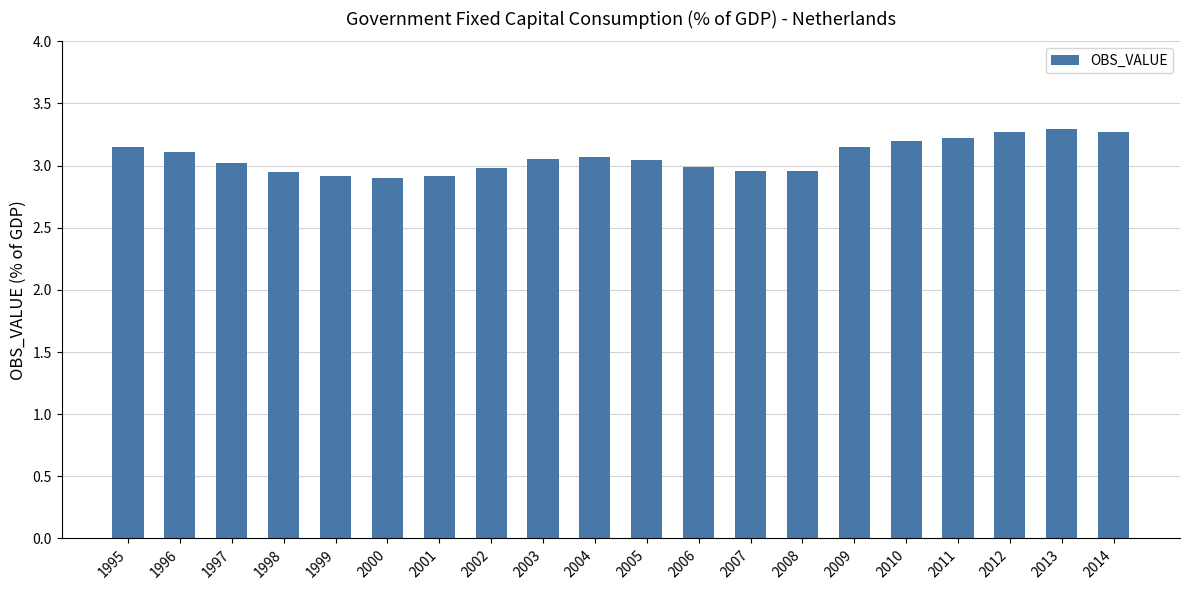

What is the maximum value shown in the chart?

3.3